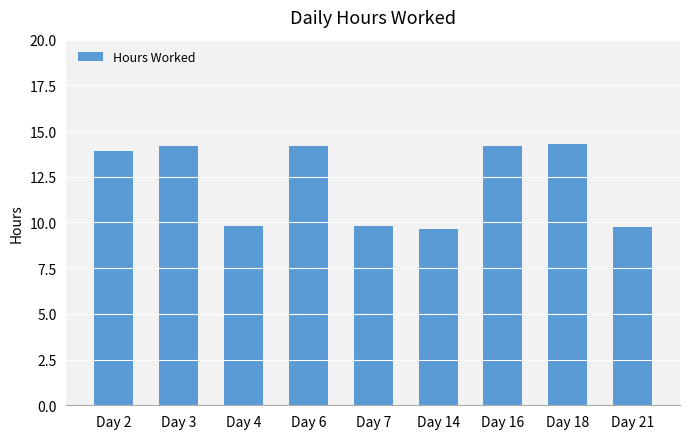

What is the value of the 2nd bar from the left?

14.2